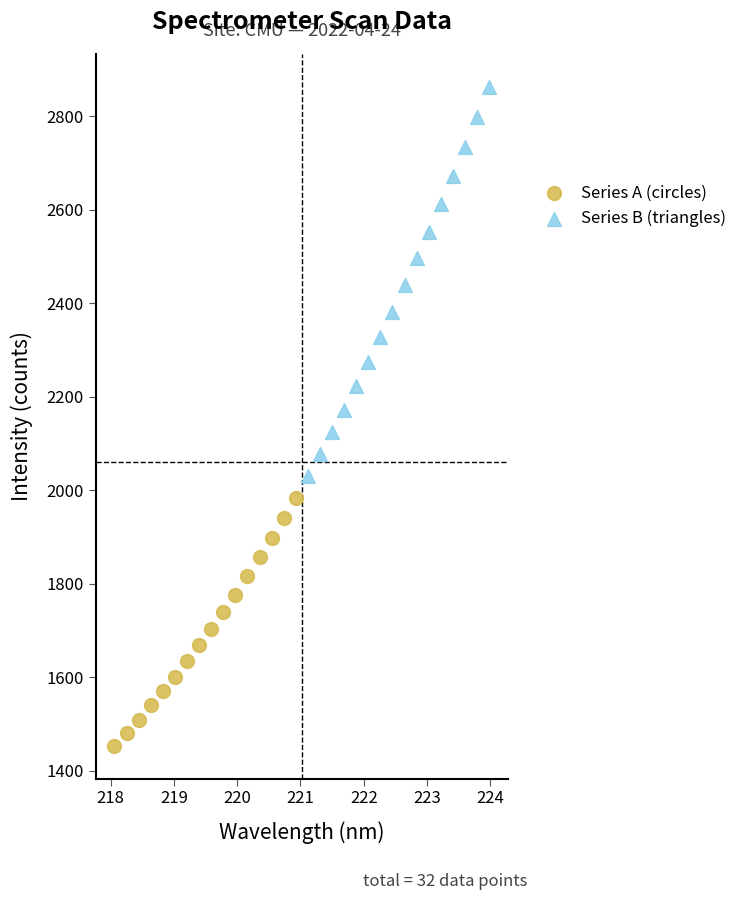

Which series reaches the minimum Y coordinate?

Series A (circles)